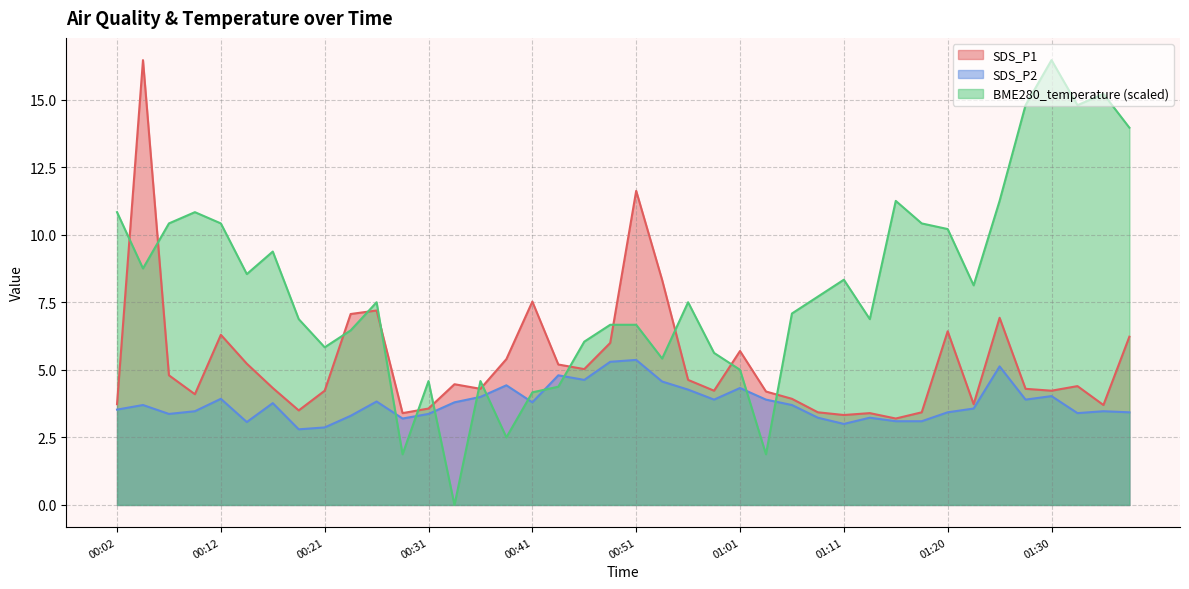

At which label does SDS_P1 reach its minimum?

01:16